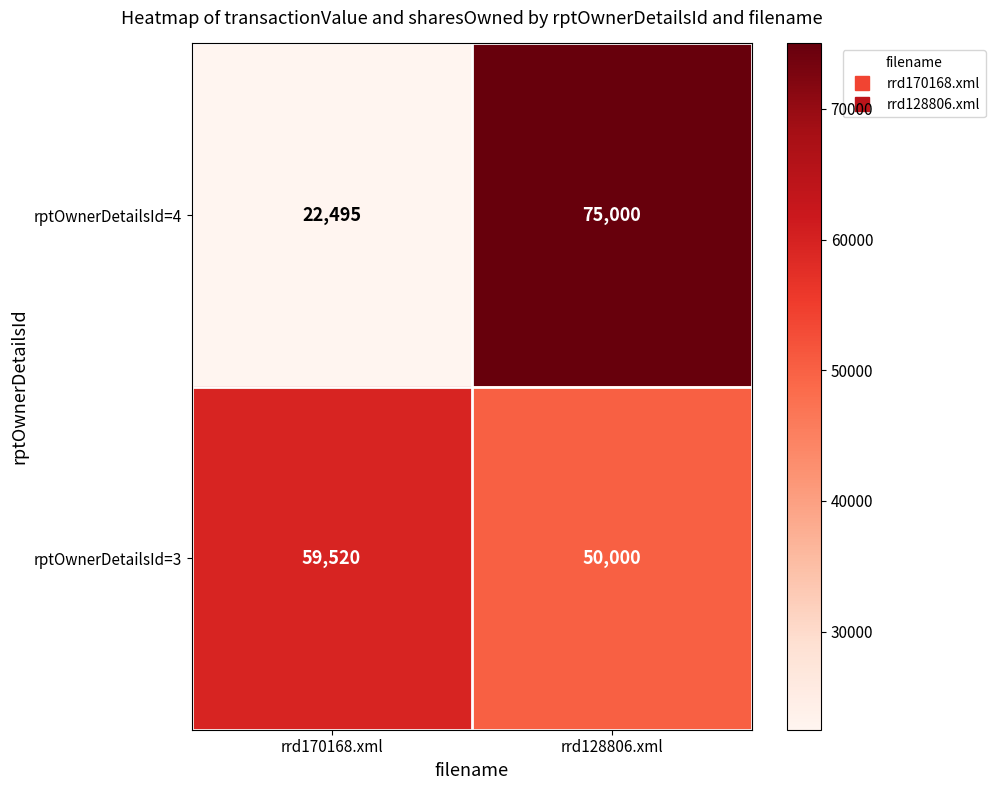

Reading left to right, transcribe all the data shown in this chart.

rptOwnerDetailsId=4: 22495	75000
rptOwnerDetailsId=3: 59520	50000